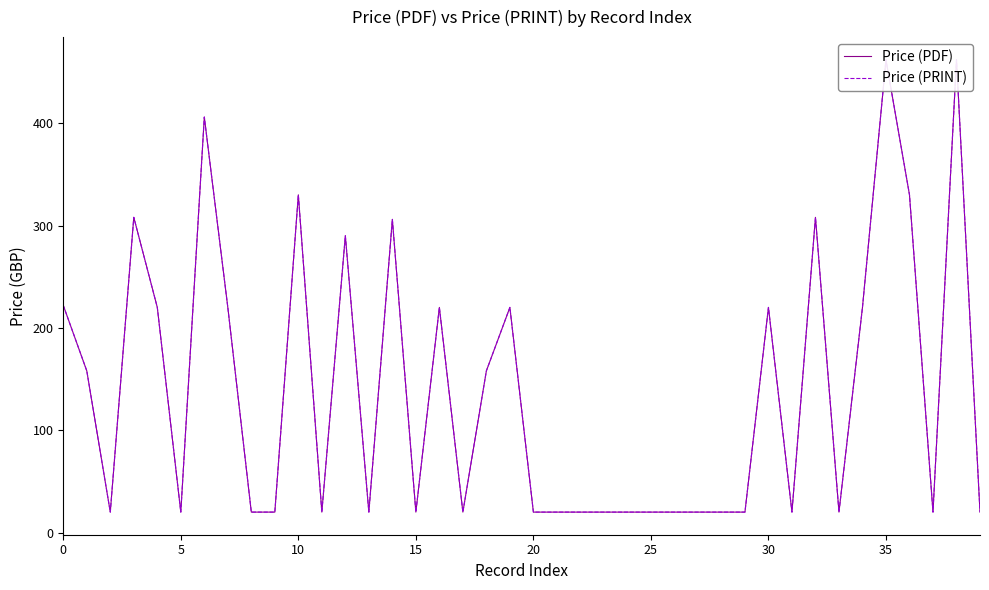

True or false: Price (PRINT) and Price (PDF) intersect in this chart.

False